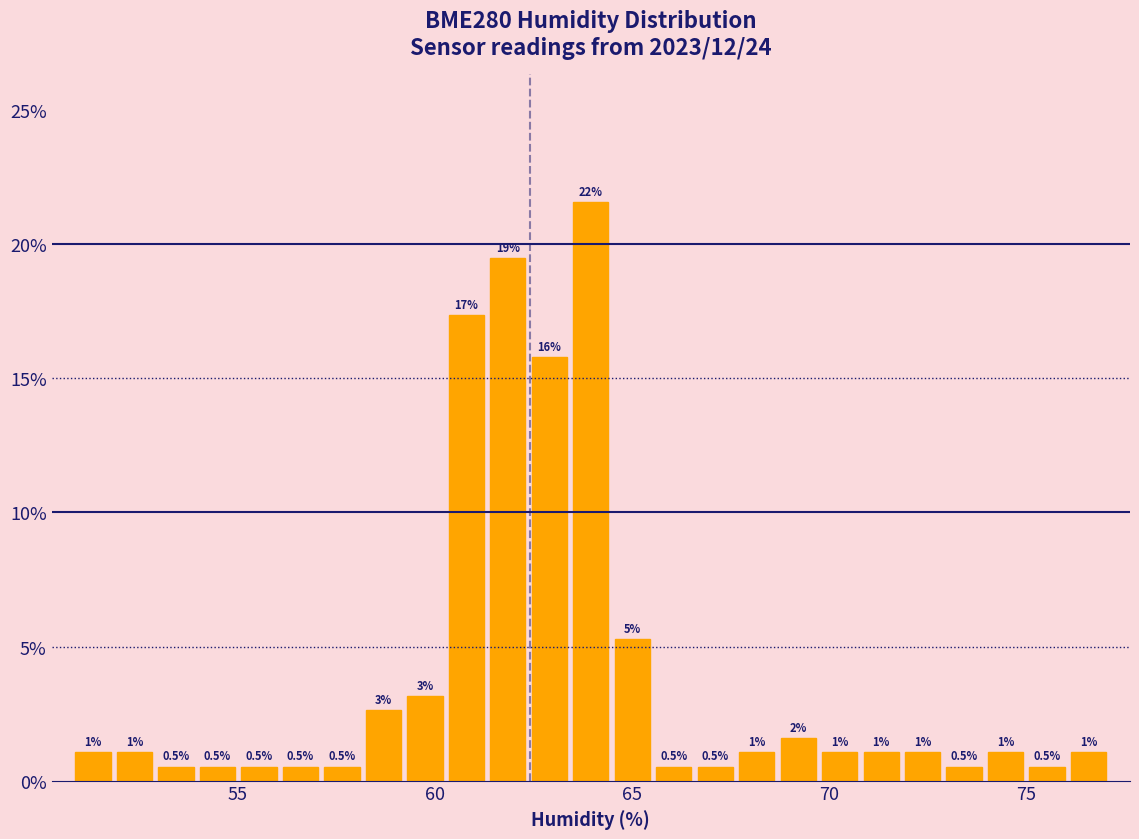

Read against the x-axis, roughly where is the centre of the tallest bar?

64.0